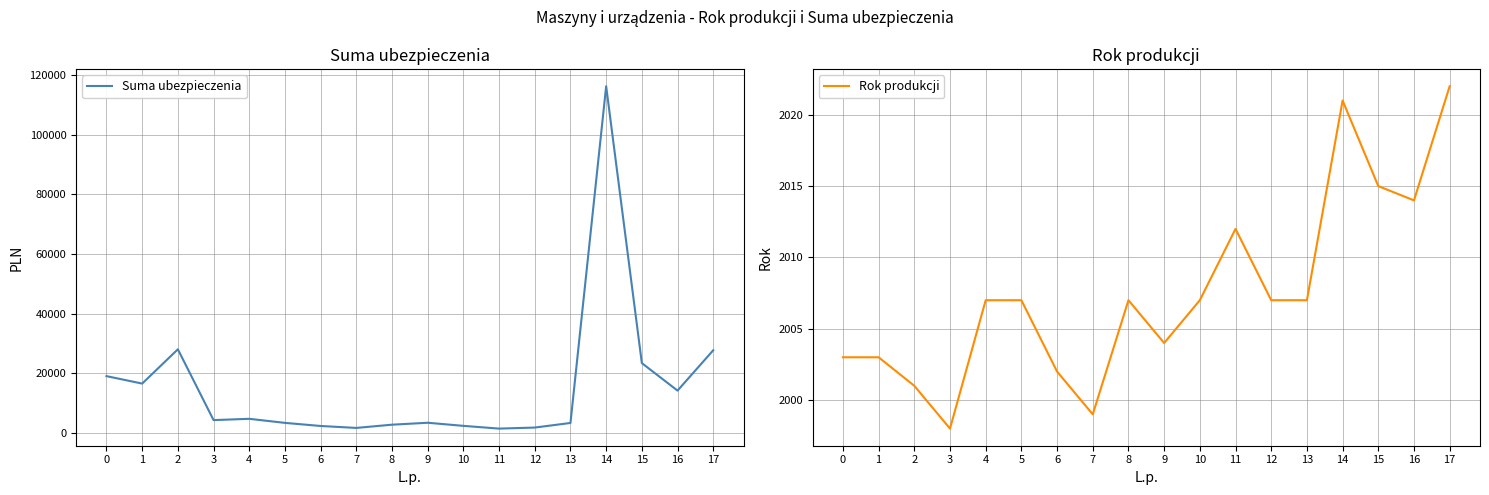

At which label does Rok produkcji reach its peak?

17